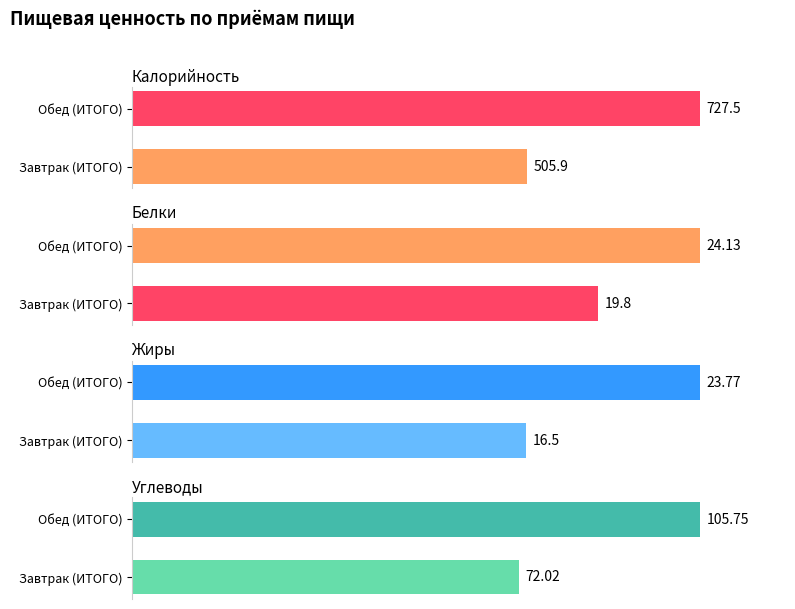

What is the difference between the highest and lowest values at Обед (ИТОГО)?

703.7